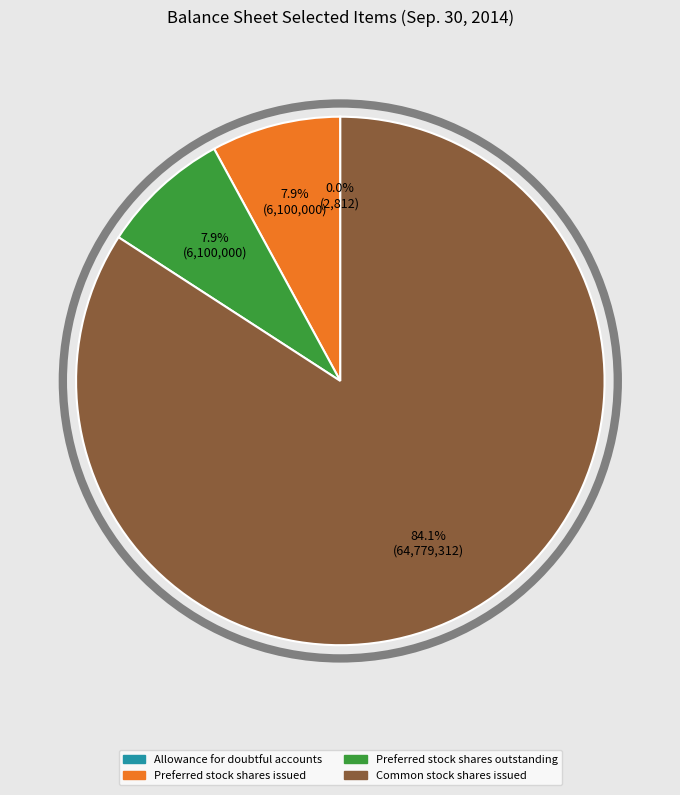

To the nearest percent, what is the average slice percentage?

25%